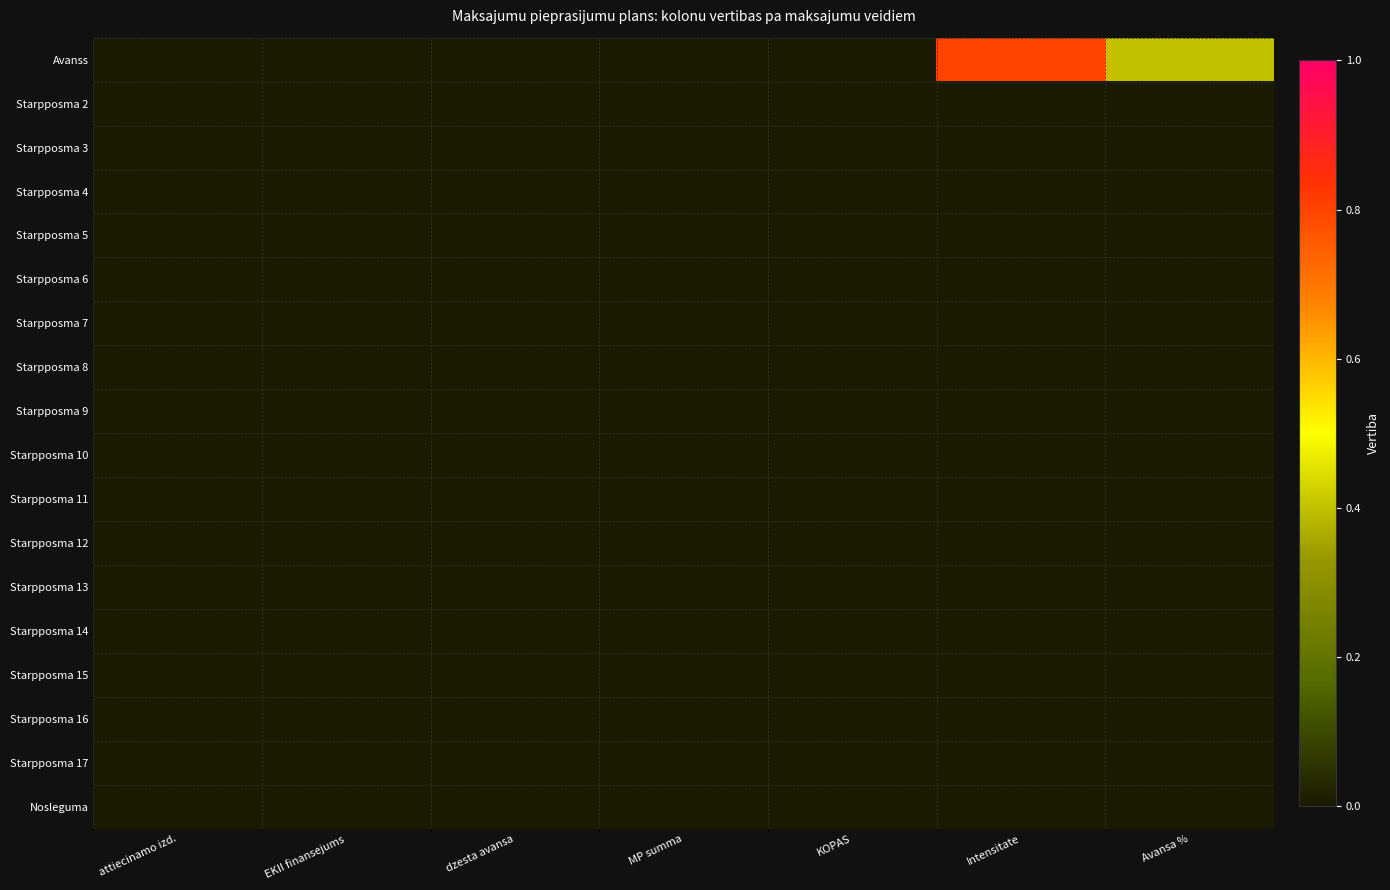

Rank the series by their maximum value, from lowest to highest.

Starpposma 2, Starpposma 3, Starpposma 4, Starpposma 5, Starpposma 6, Starpposma 7, Starpposma 8, Starpposma 9, Starpposma 10, Starpposma 11, Starpposma 12, Starpposma 13, Starpposma 14, Starpposma 15, Starpposma 16, Starpposma 17, Nosleguma, Avanss